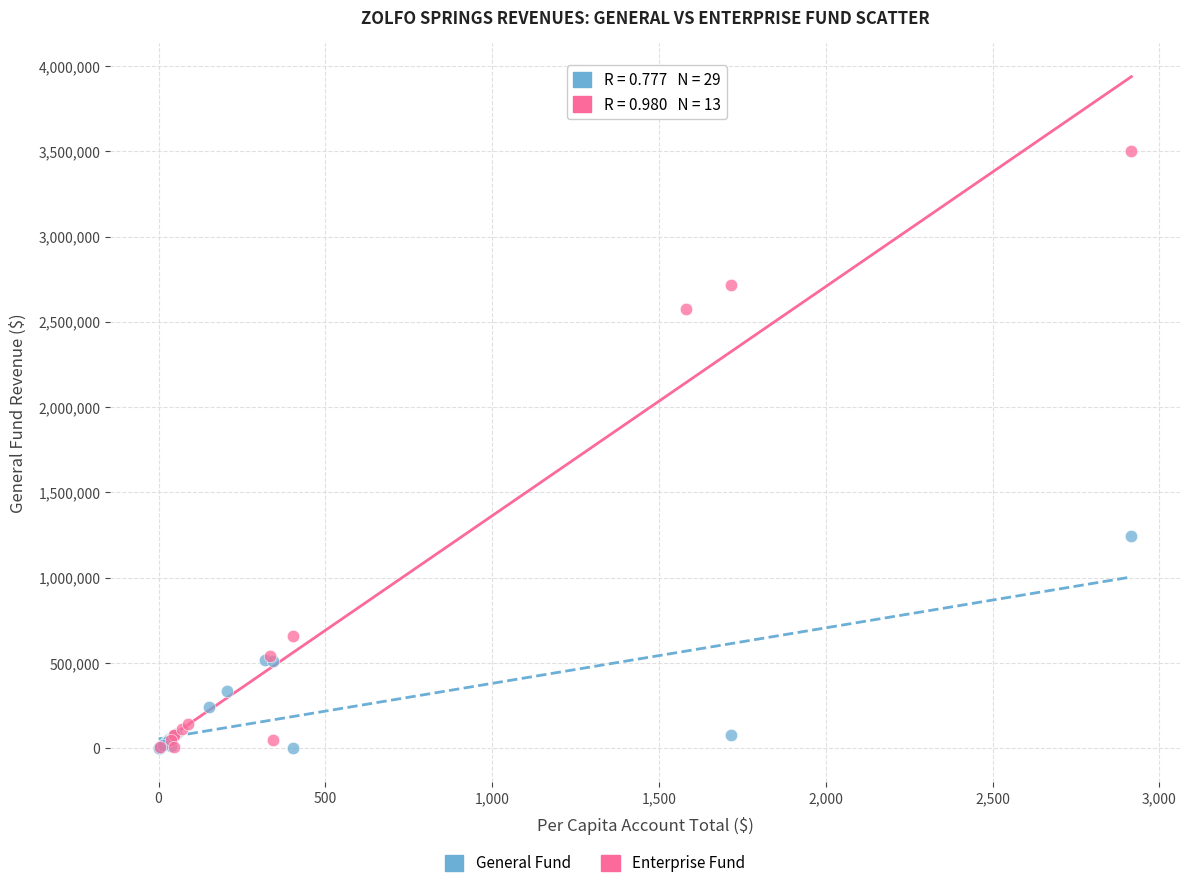

Which series contains the highest Y value?

Enterprise Fund